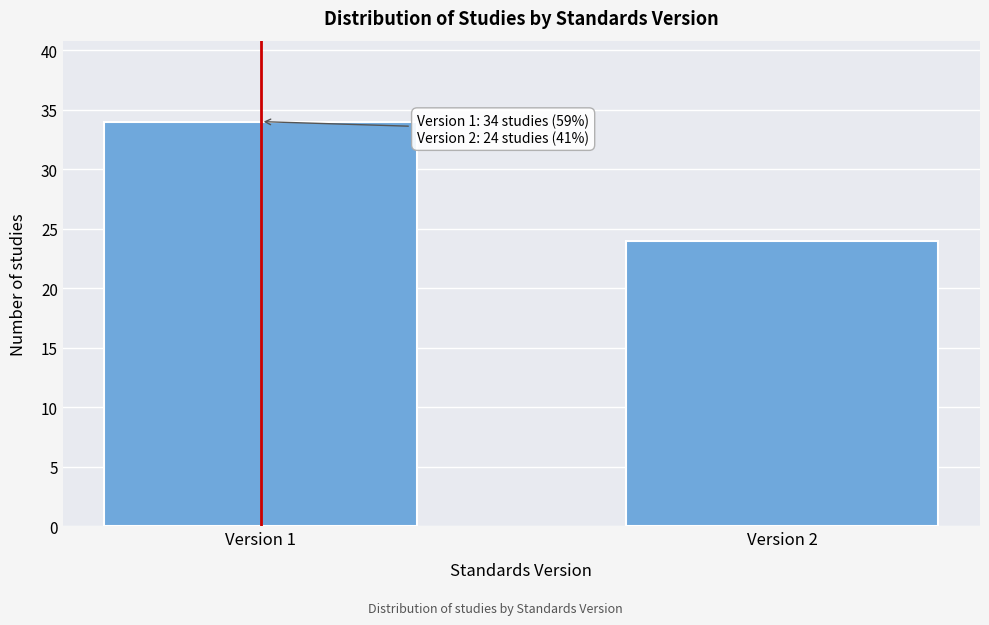

Reading left to right, transcribe all the data shown in this chart.

Version 1=34	Version 2=24